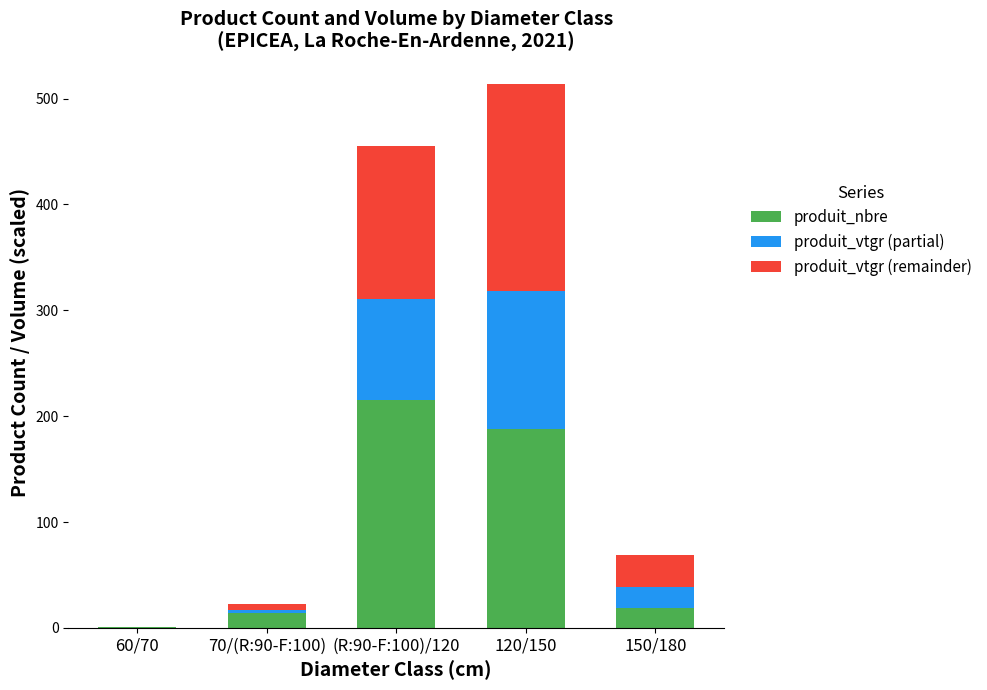

What is the total value across all series at 120/150?

514